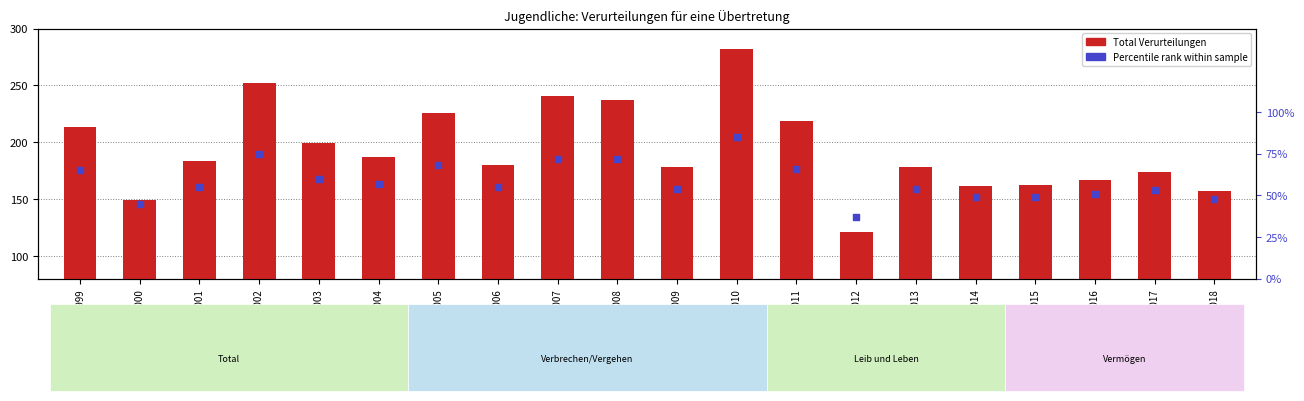

Which series has the largest Y range (max minus min)?

Total Verurteilungen